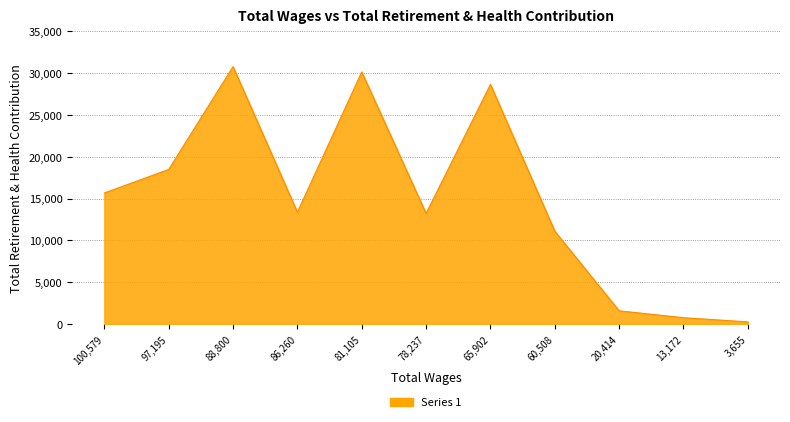

What is the difference between the maximum and minimum values?

30534